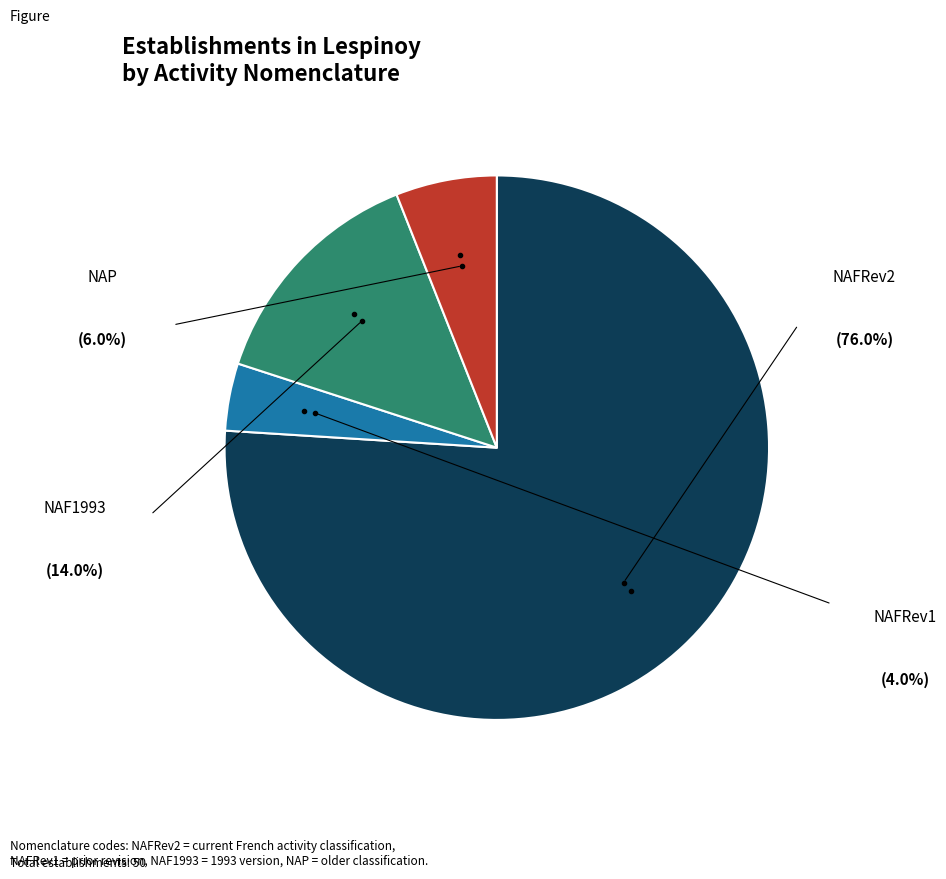

Does any single category account for the majority?

Yes